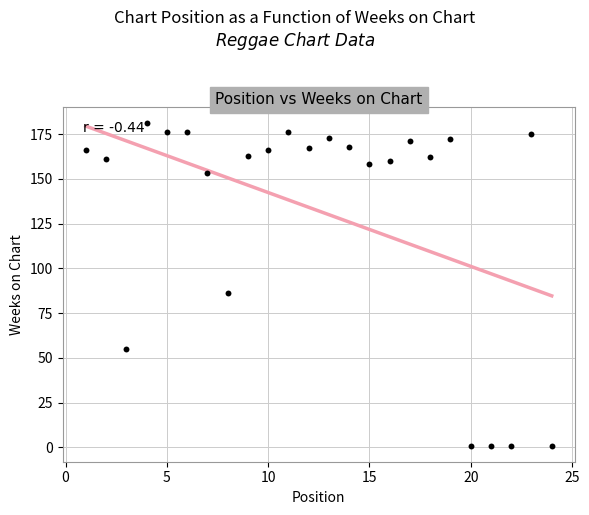

What Y value in the scatter plot is closest to 91?

86